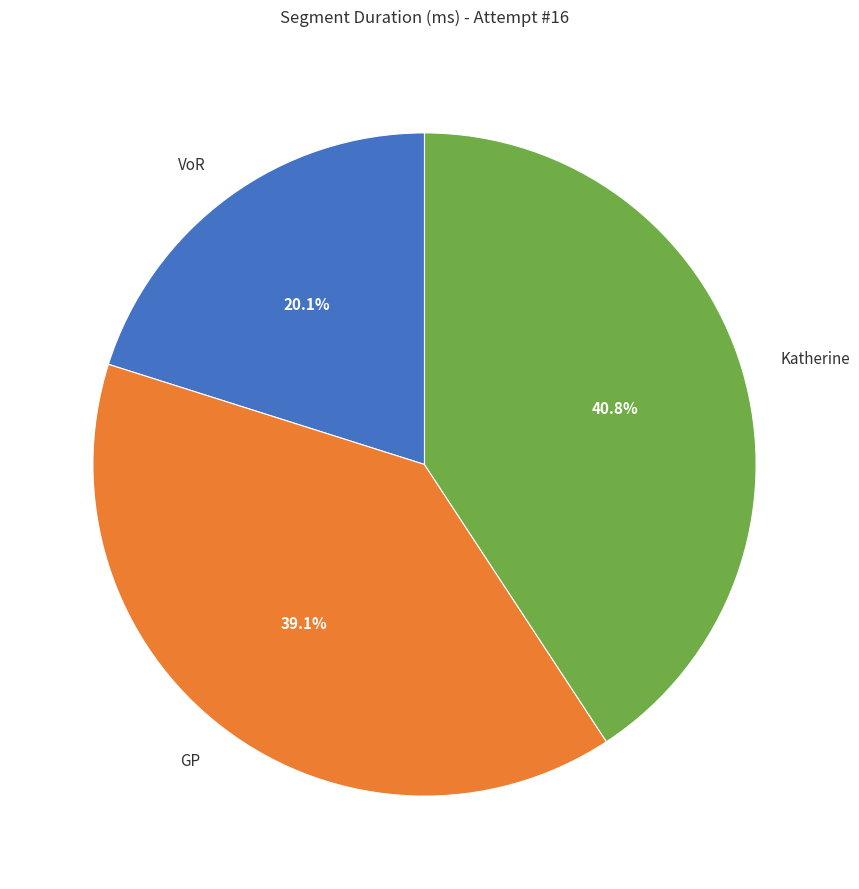

Is GP the majority of the pie?

No